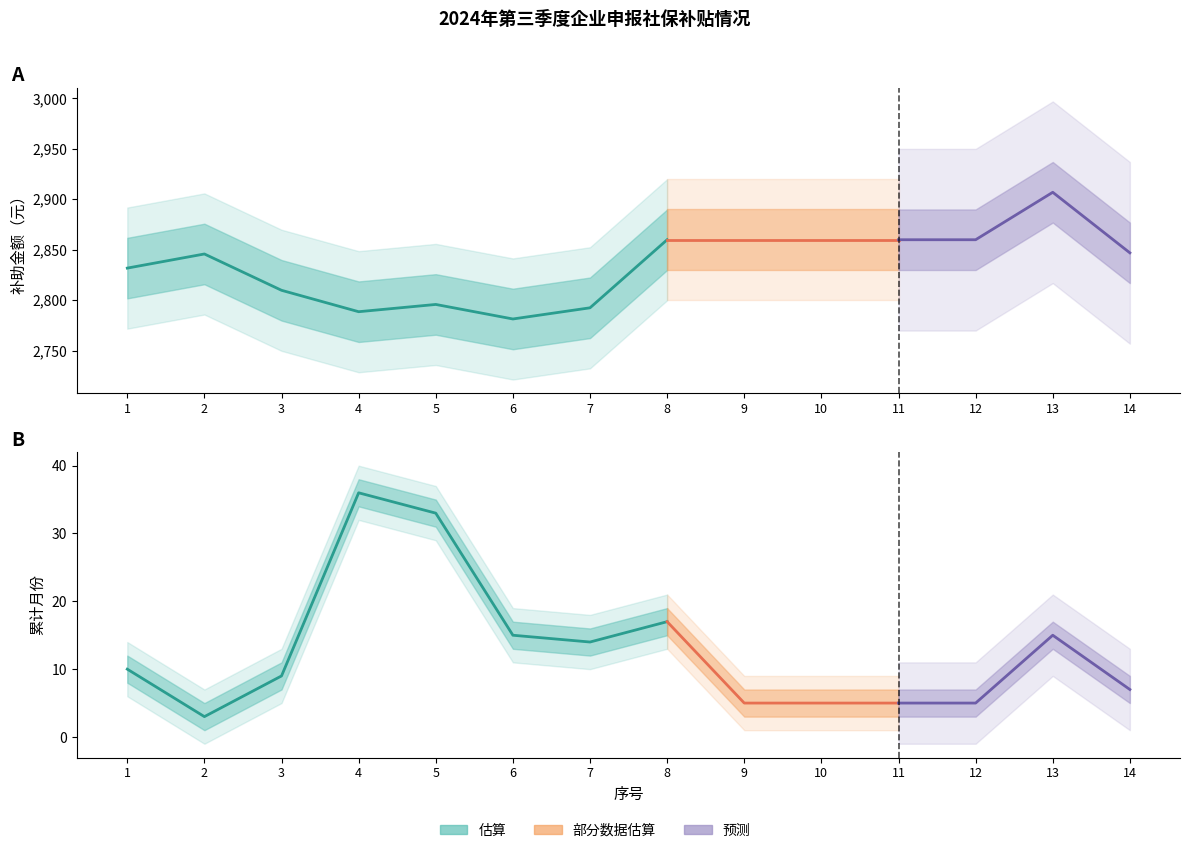

What is the difference between the 补助金额（元） values at 1 and 7?

39.3